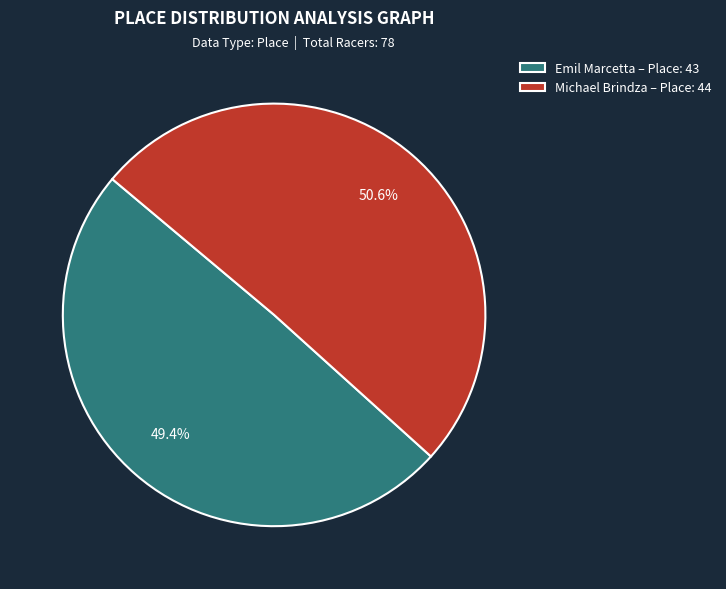

The Emil Marcetta slice represents 49% of the pie. True or false?

True